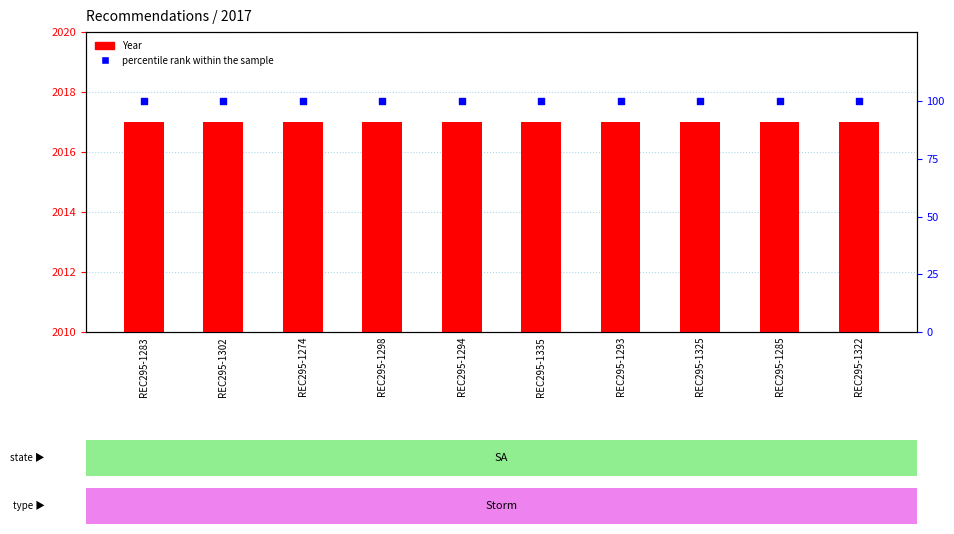

Which series has the largest total across all categories?

Year